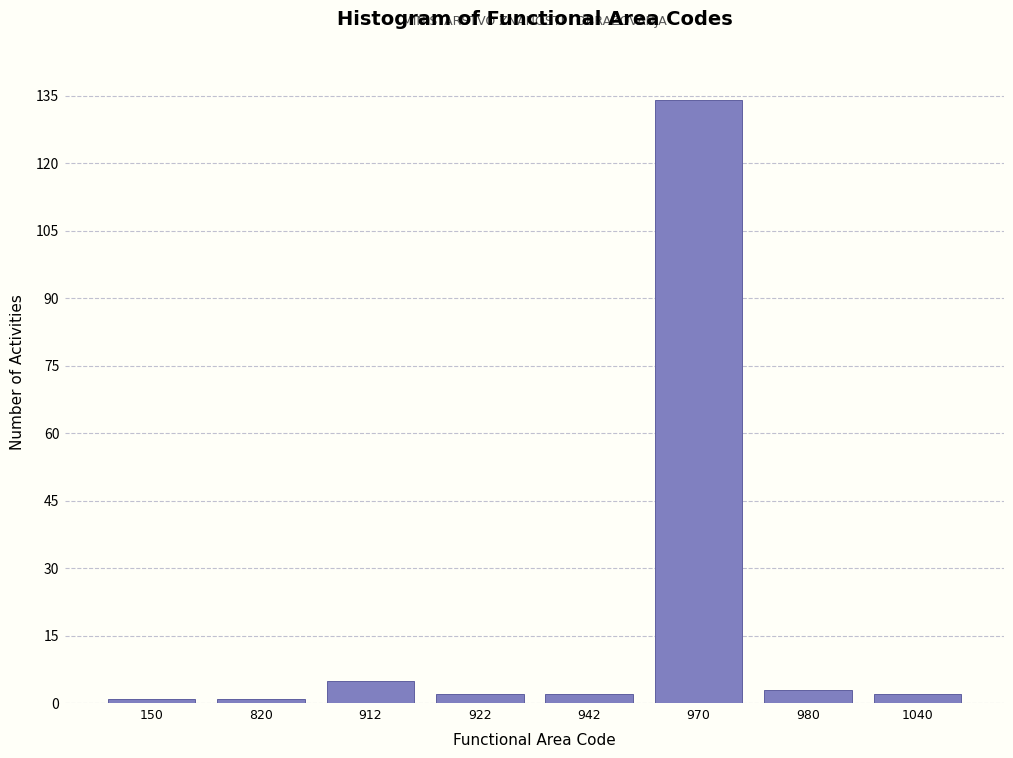

Reading left to right, what are all the values shown in this chart?

1	1	5	2	2	134	3	2